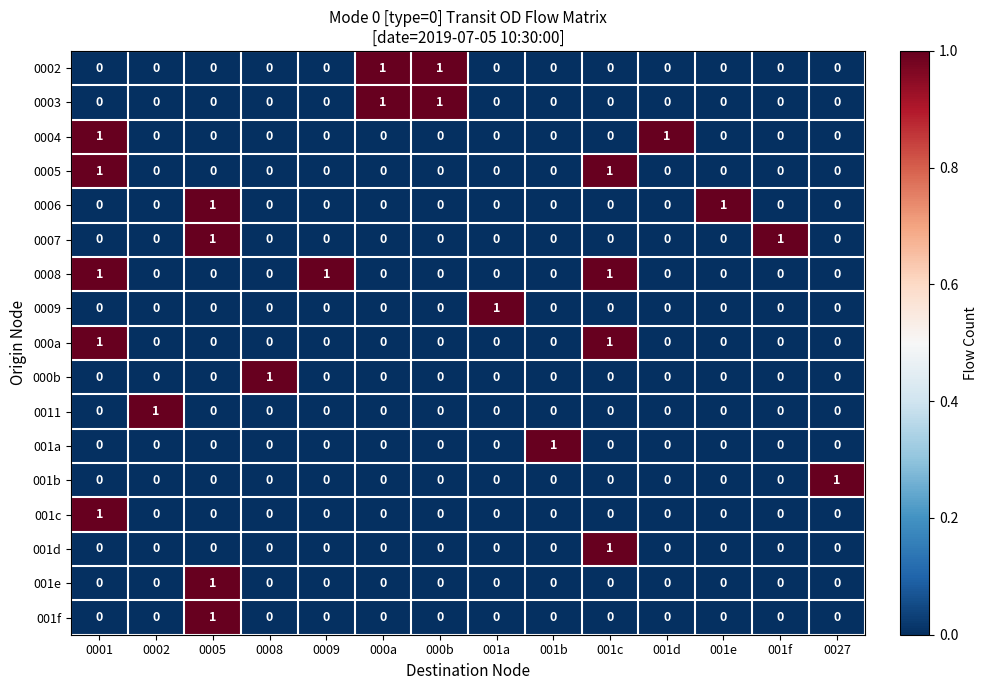

Count the 0005 values in the range 0 to 1.

14